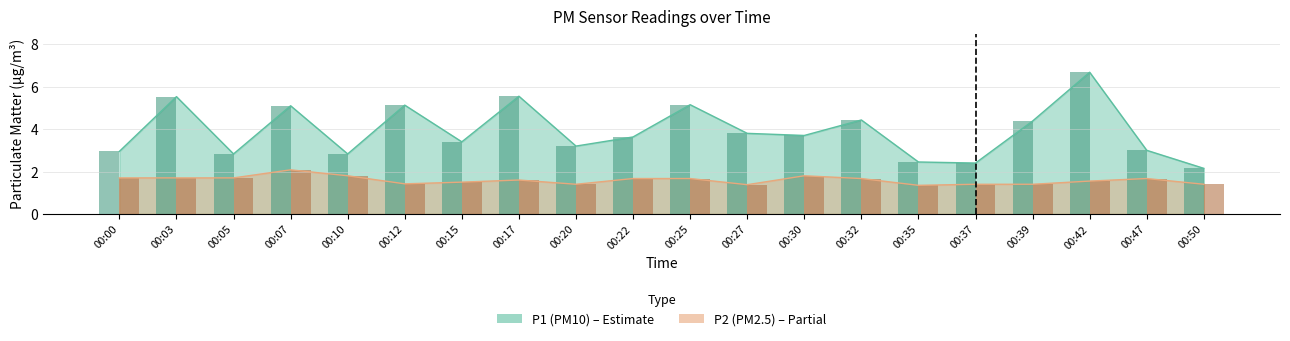

Reading right to left, extract all data points from this chart.

P1: 00:50=2.1	00:47=3.0	00:42=6.7	00:39=4.4	00:37=2.4	00:35=2.5	00:32=4.4	00:30=3.7	00:27=3.8	00:25=5.2	00:22=3.6	00:20=3.2	00:17=5.5	00:15=3.4	00:12=5.1	00:10=2.8	00:07=5.1	00:05=2.8	00:03=5.5	00:00=3.0
P2: 00:50=1.4	00:47=1.7	00:42=1.6	00:39=1.4	00:37=1.4	00:35=1.4	00:32=1.7	00:30=1.8	00:27=1.4	00:25=1.7	00:22=1.7	00:20=1.4	00:17=1.6	00:15=1.5	00:12=1.4	00:10=1.8	00:07=2.1	00:05=1.7	00:03=1.7	00:00=1.7